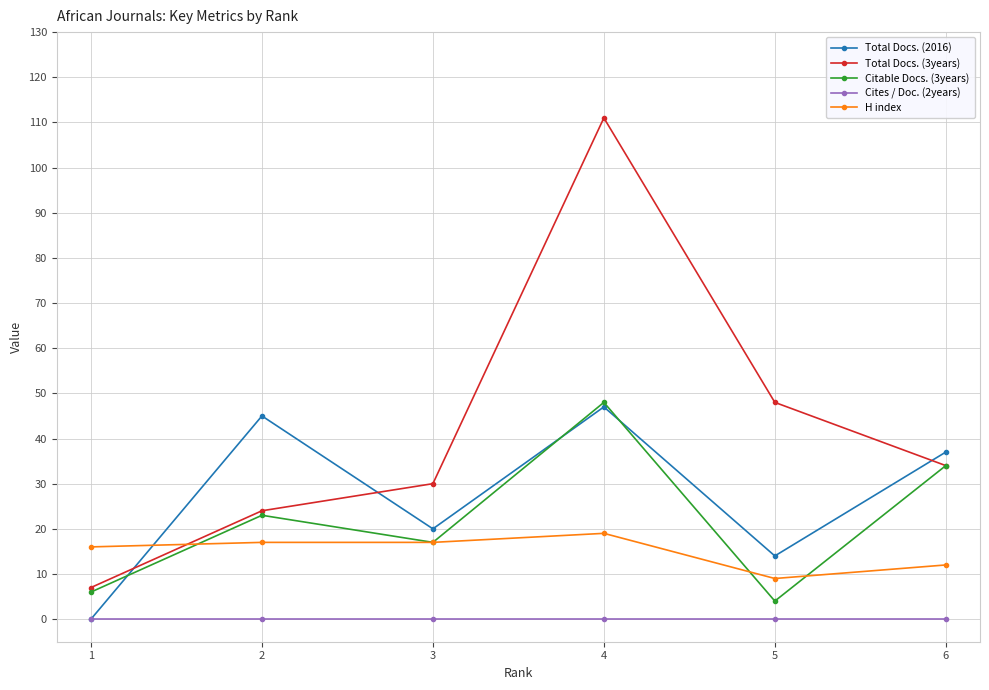

How many values in the Total Docs. (3years) series are below 34?

3